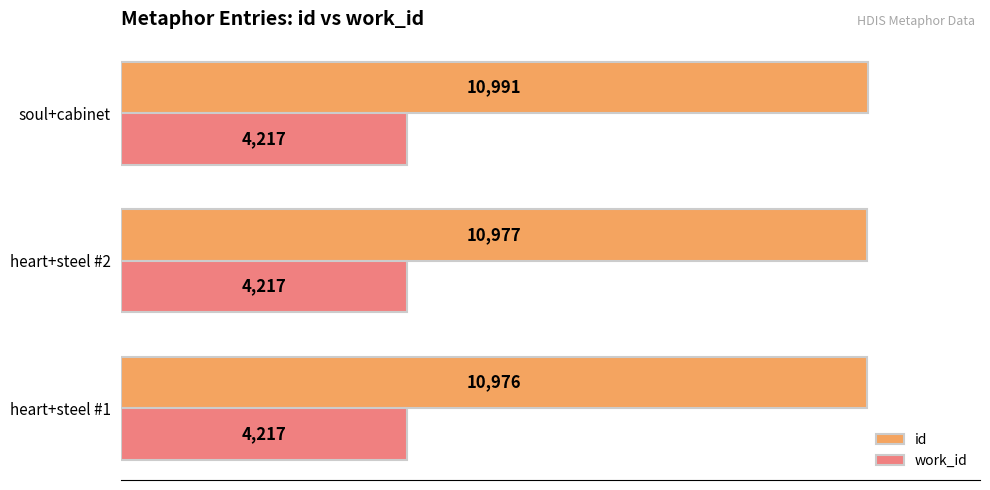

Which label corresponds to the largest value in the chart?

soul+cabinet